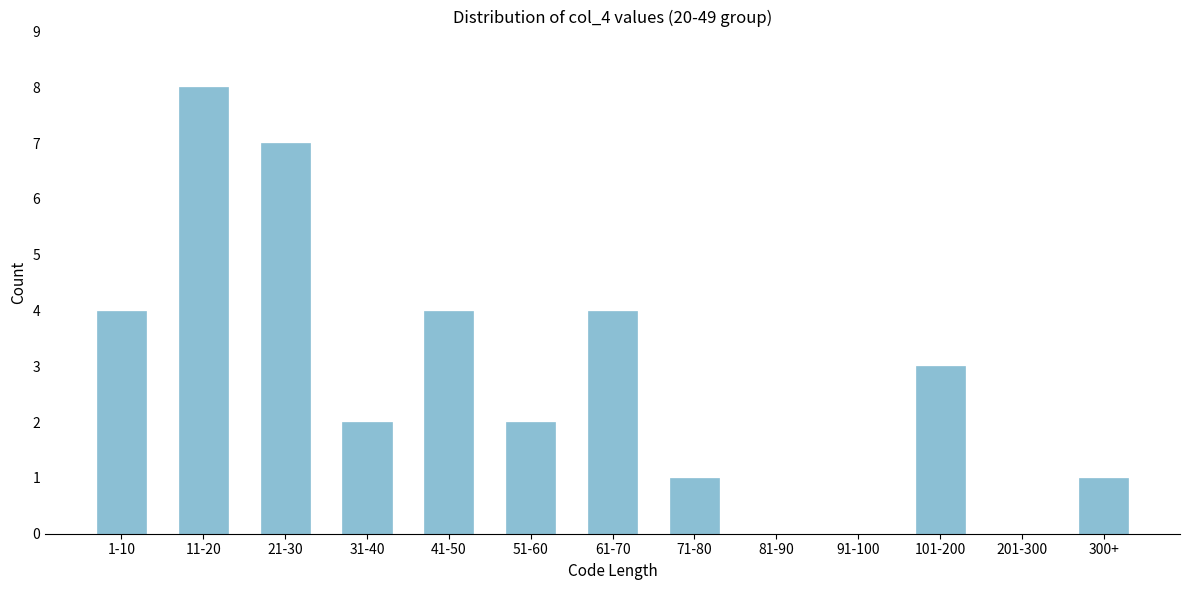

Reading left to right, transcribe all the data shown in this chart.

1-10=4	11-20=8	21-30=7	31-40=2	41-50=4	51-60=2	61-70=4	71-80=1	81-90=0	91-100=0	101-200=3	201-300=0	300+=1